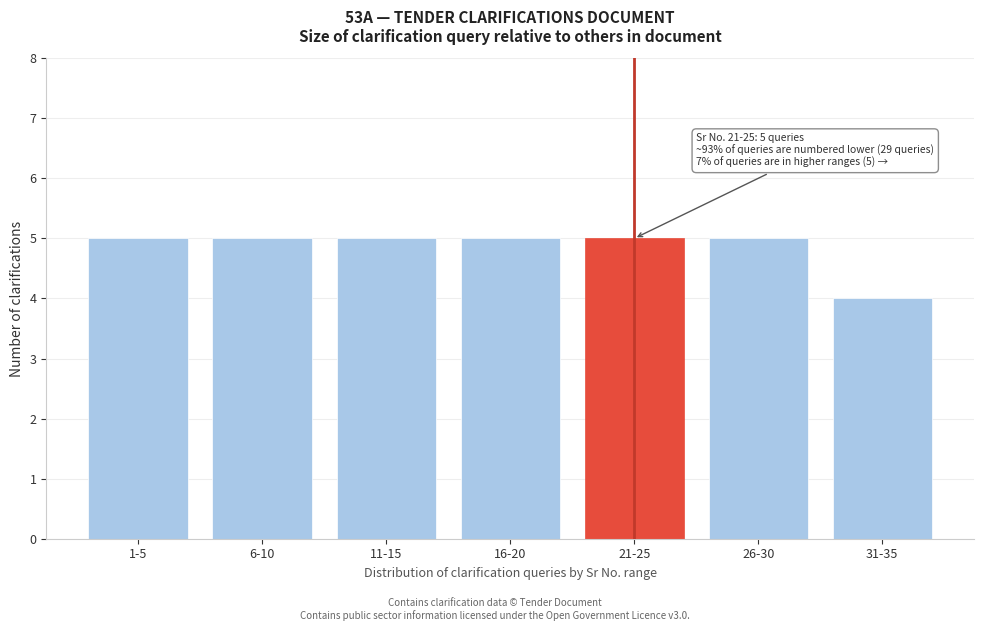

Reading left to right, what are all the values shown in this chart?

1-5=5	6-10=5	11-15=5	16-20=5	21-25=5	26-30=5	31-35=4